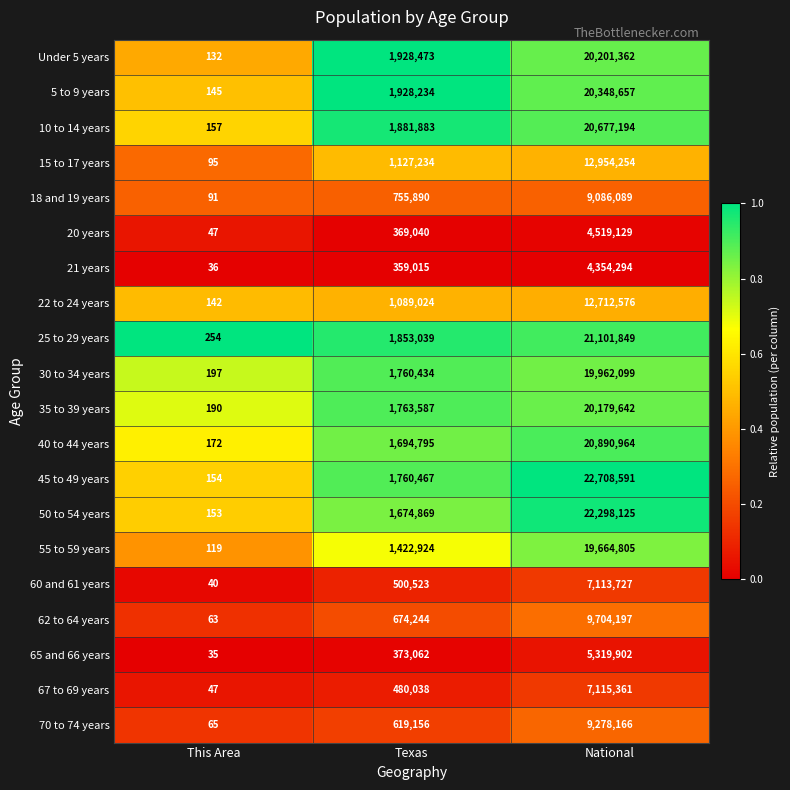

At which label is 15 to 17 years closest to 6477174?

Texas